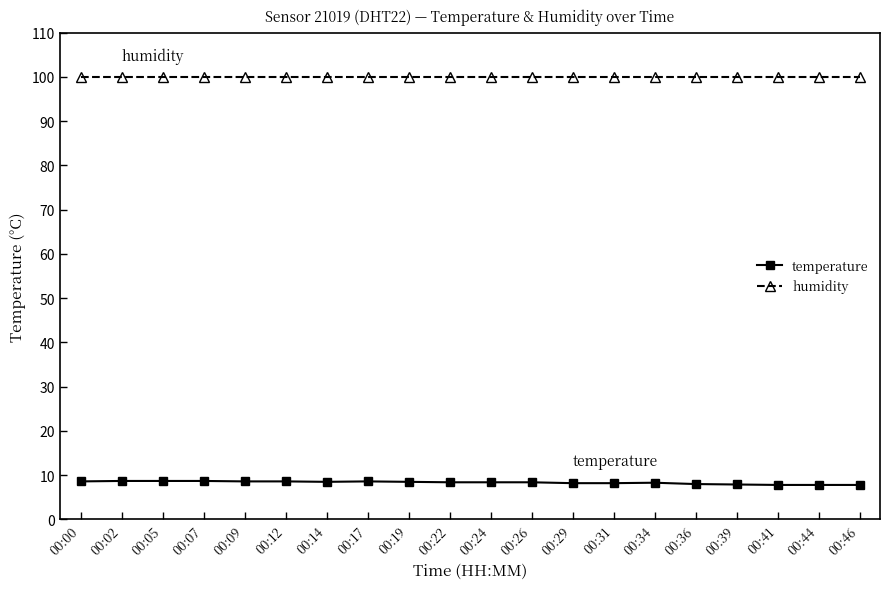

True or false: temperature and humidity intersect in this chart.

False